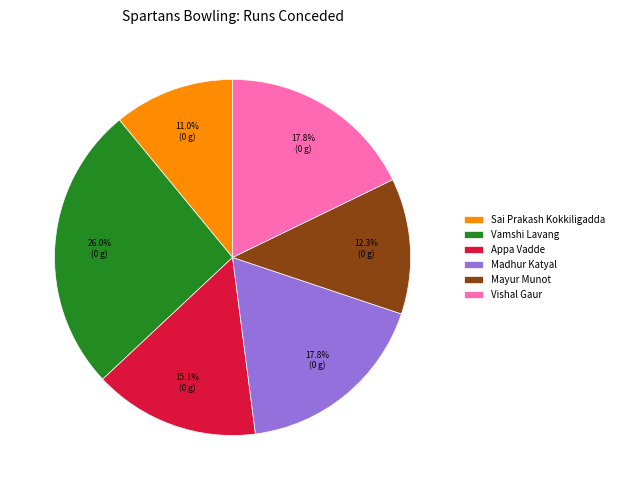

What percentage is the Appa Vadde slice, to the nearest percent?

15%